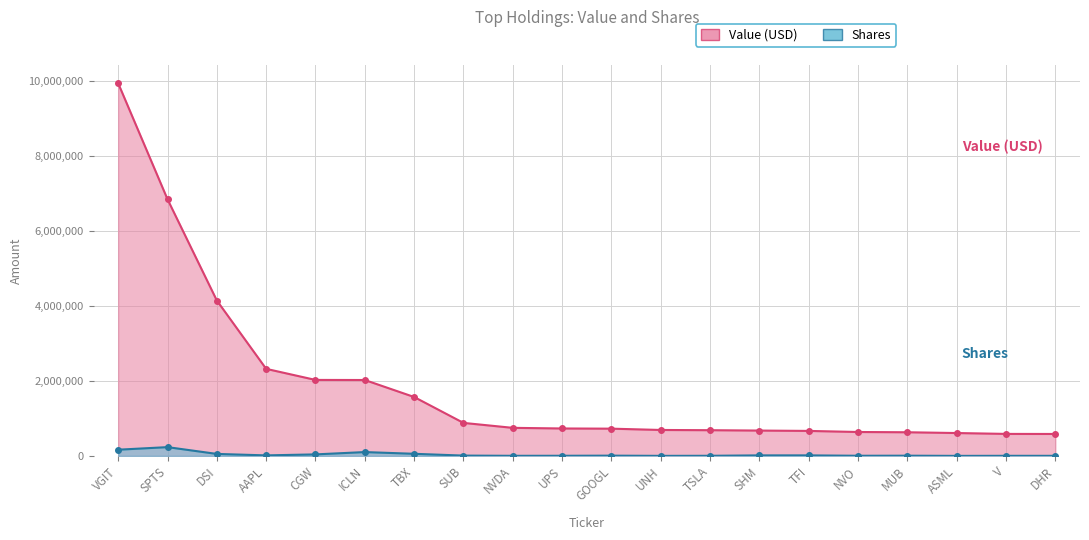

At which category does Shares reach its first local valley?

AAPL